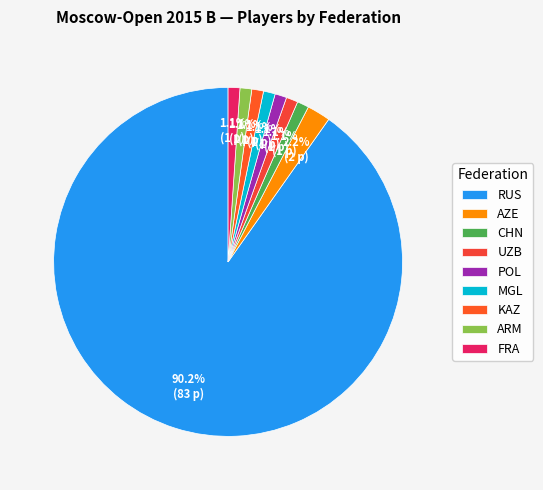

What is the ratio of the value at KAZ to the value at ARM?

1.0